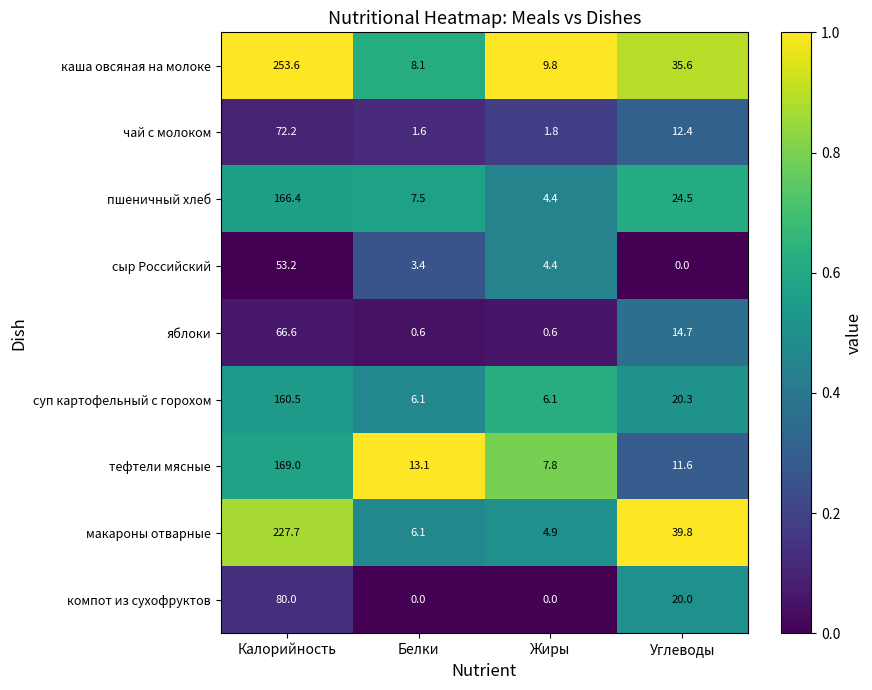

Which series has the largest total across all categories?

каша овсяная на молоке